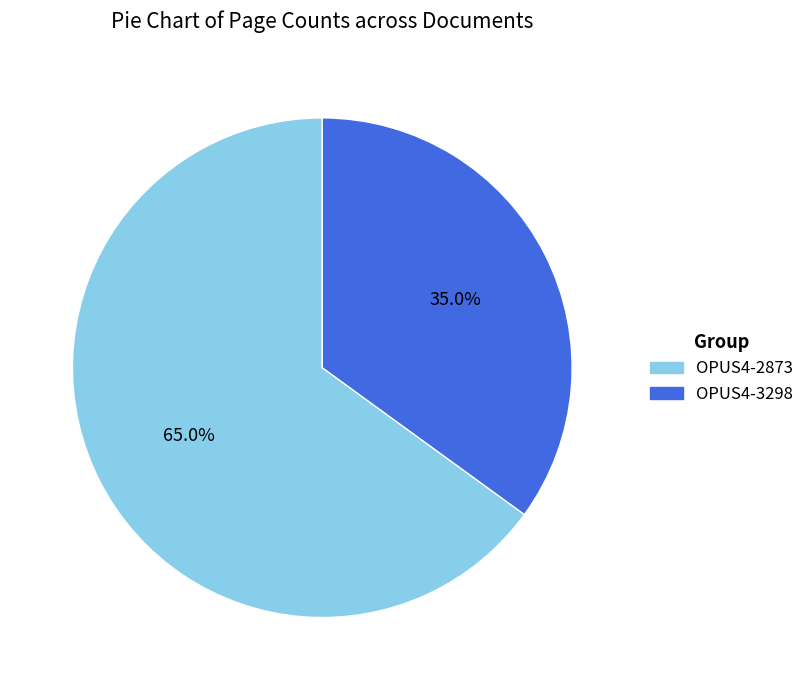

What is the ratio of the value at OPUS4-3298 to the value at OPUS4-2873?

0.5